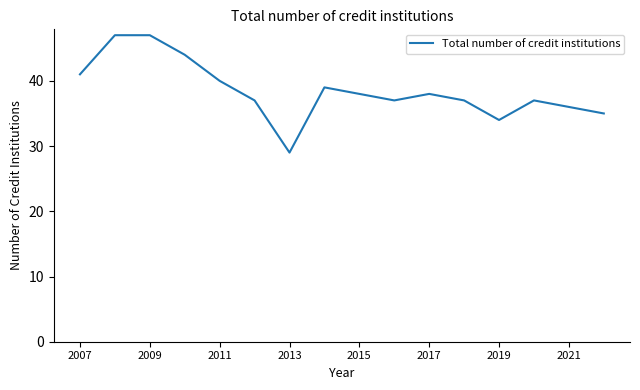

What is the smallest value displayed?

29